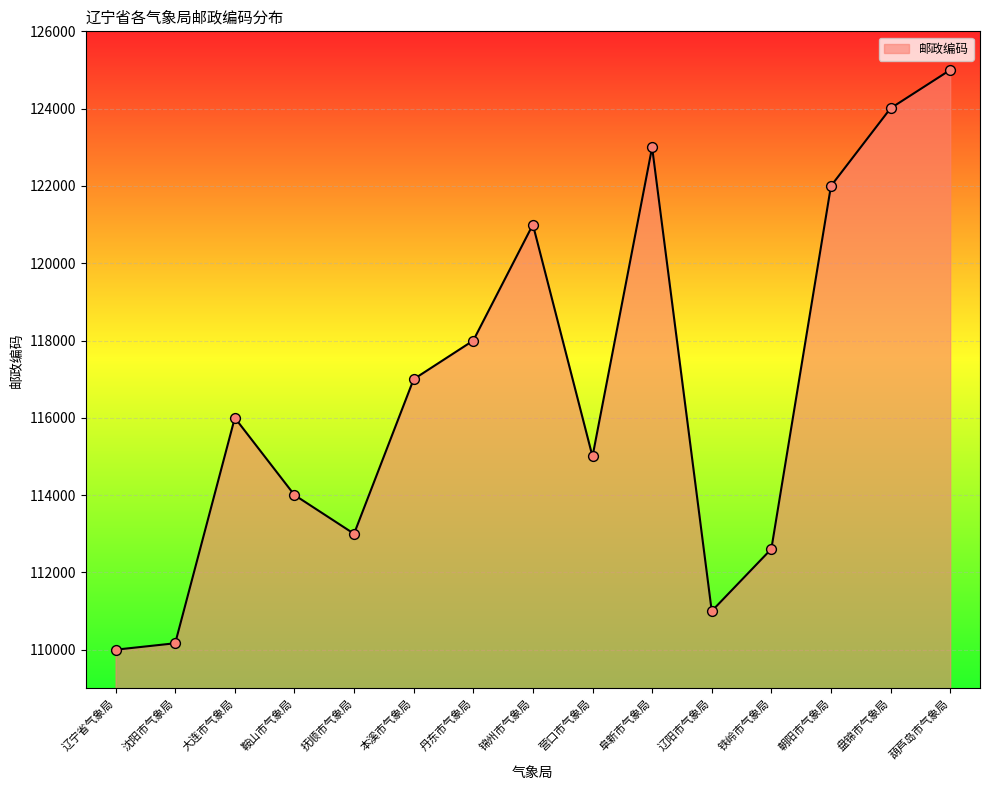

What is the ratio of the value at 本溪市气象局 to the value at 葫芦岛市气象局?

0.9